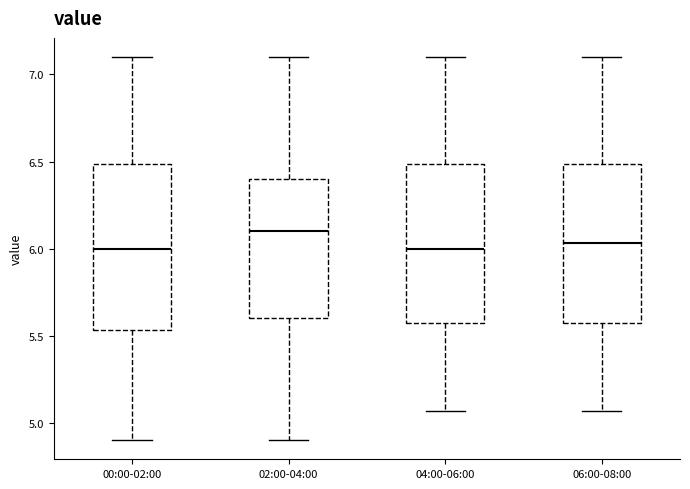

Reading left to right, transcribe this box plot: for each box, give where its median line is, the range the box spans, and where its two whiskers end, as read against the y-axis. The values are not printed on the chart, so give them approximately, as read against the axis.

00:00-02:00: median 6.00, box 5.55 to 6.50, whiskers 4.90 to 7.10
02:00-04:00: median 6.10, box 5.60 to 6.40, whiskers 4.90 to 7.10
04:00-06:00: median 6.00, box 5.55 to 6.50, whiskers 5.05 to 7.10
06:00-08:00: median 6.05, box 5.55 to 6.50, whiskers 5.05 to 7.10